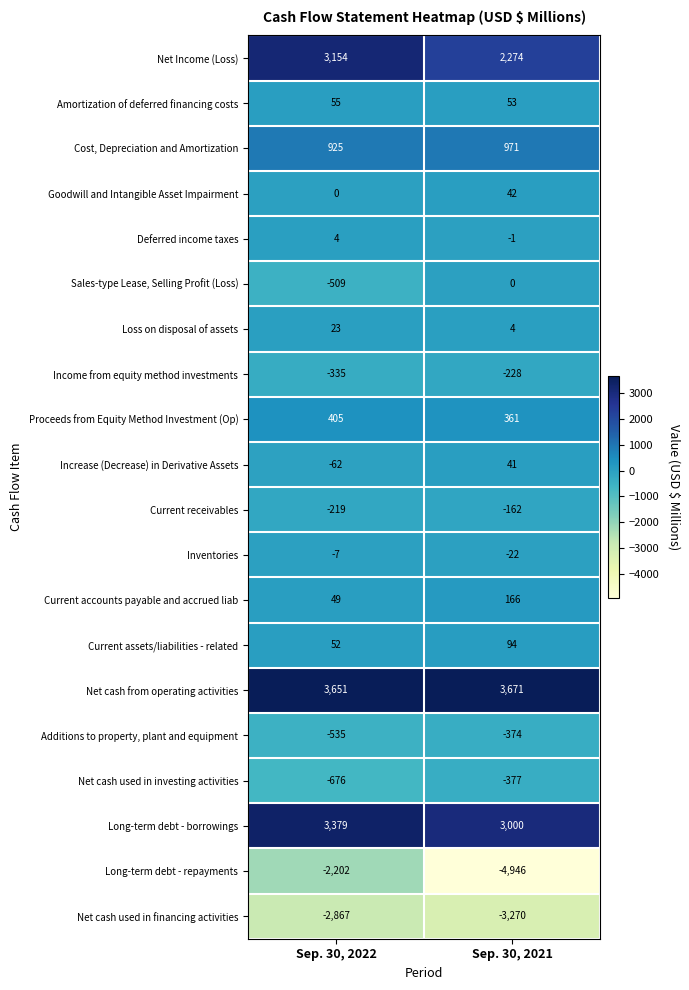

Rank the series at Sep. 30, 2022 from highest to lowest value.

Net cash from operating activities, Long-term debt - borrowings, Net Income (Loss), Cost, Depreciation and Amortization, Proceeds from Equity Method Investment (Op), Amortization of deferred financing costs, Current assets/liabilities - related, Current accounts payable and accrued liab, Loss on disposal of assets, Deferred income taxes, Goodwill and Intangible Asset Impairment, Inventories, Increase (Decrease) in Derivative Assets, Current receivables, Income from equity method investments, Sales-type Lease, Selling Profit (Loss), Additions to property, plant and equipment, Net cash used in investing activities, Long-term debt - repayments, Net cash used in financing activities